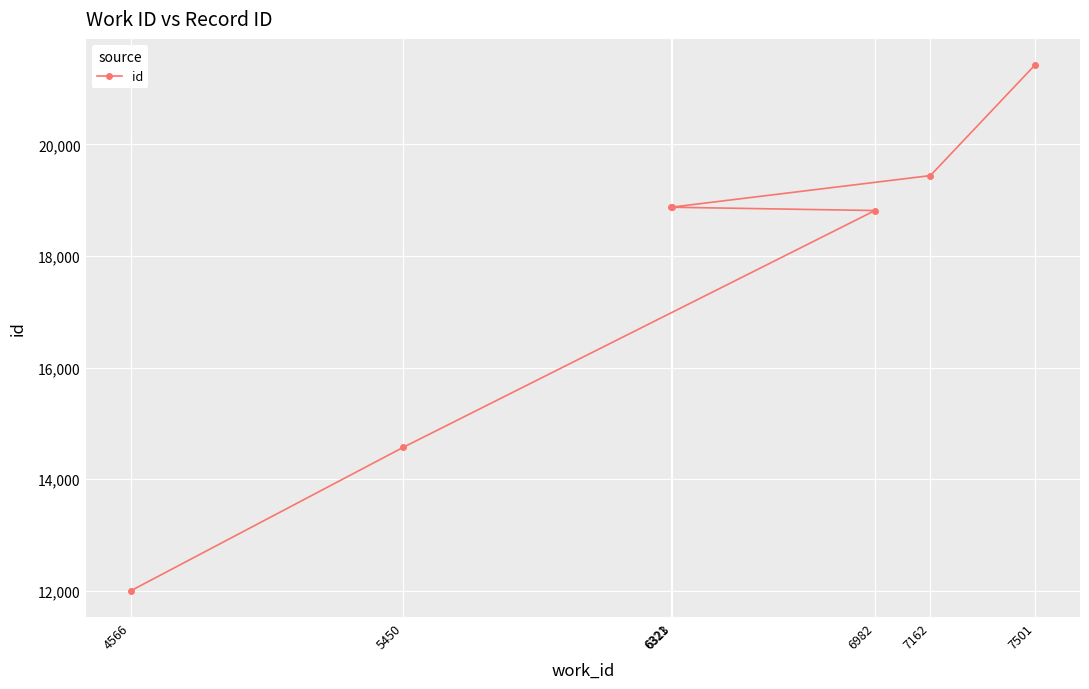

The value at 6321 is 7298. True or false?

False